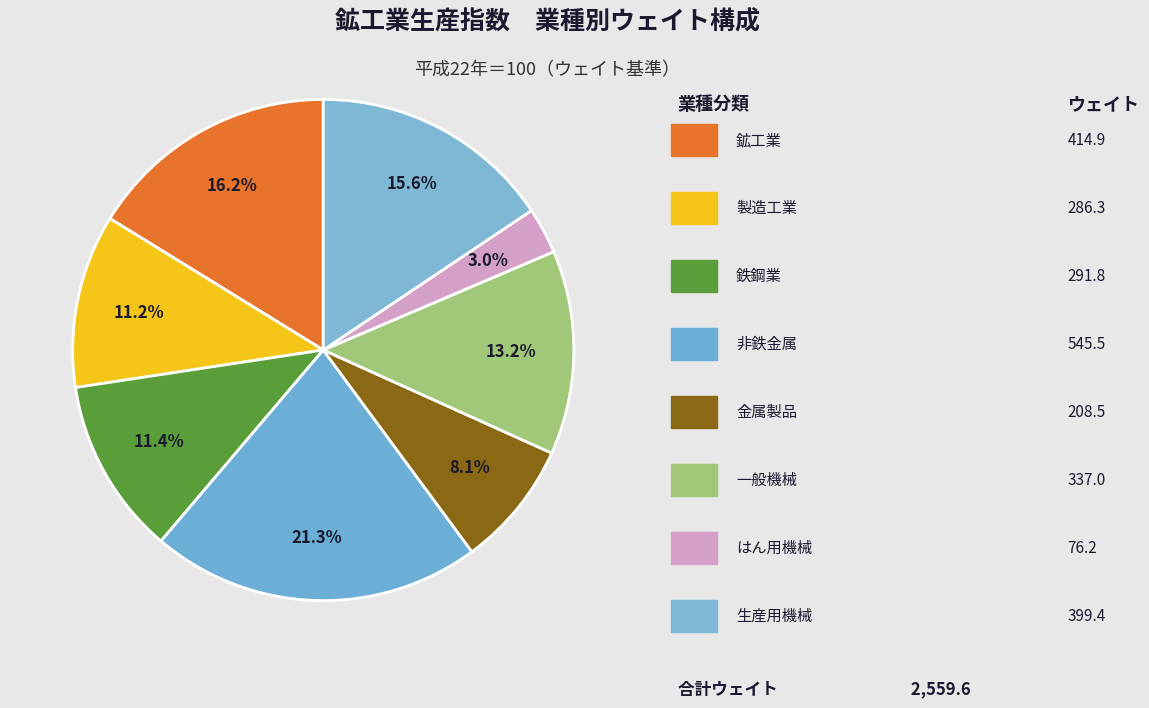

Count the number of slices in the pie.

8